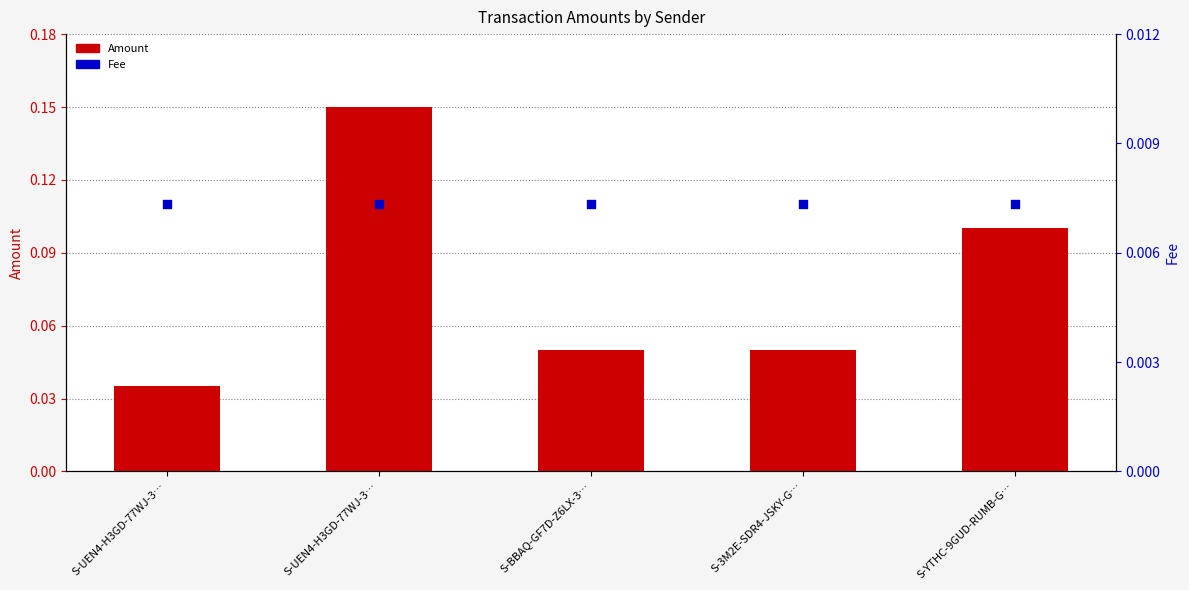

What is the total value across all series at S-BBAQ-GF7D-Z6LX-3…?

0.1